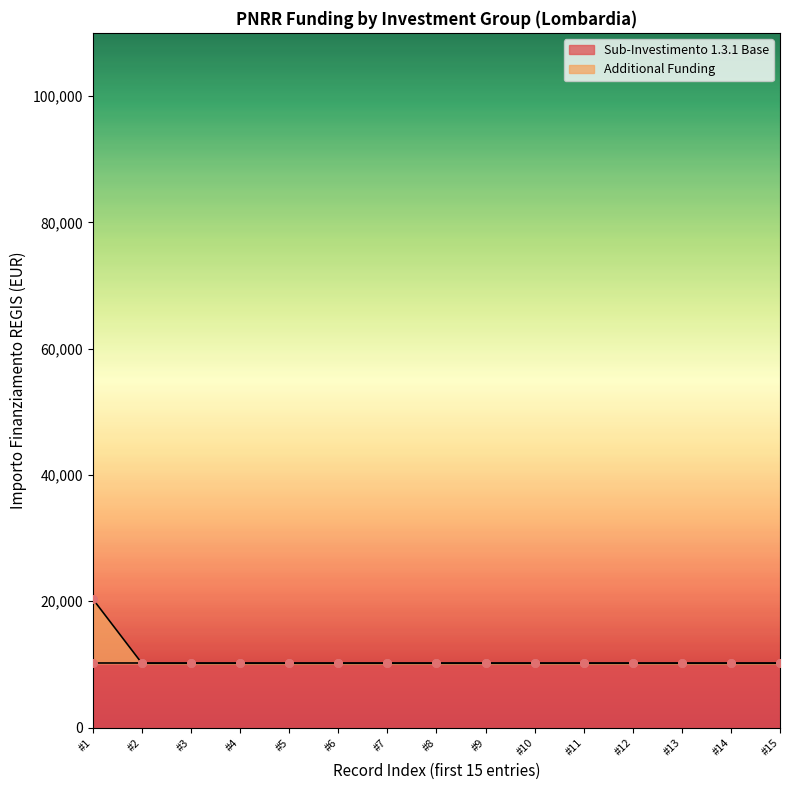

What is the highest value of the Additional Funding series?

20344